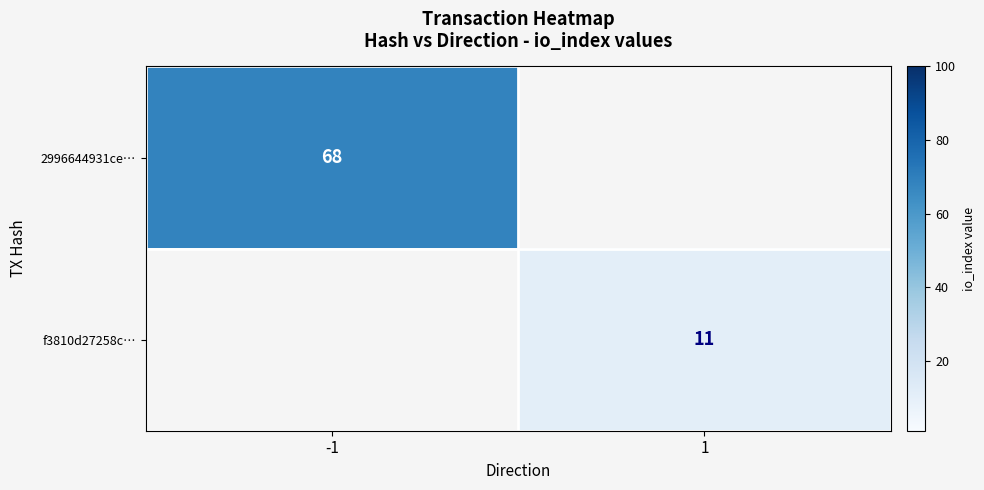

True or false: f3810d27258c… has a value of 17 at 1.

False